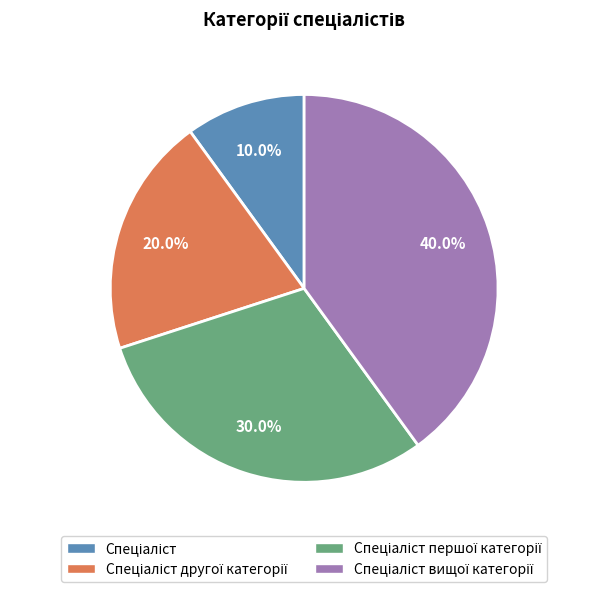

Is there a majority slice in this chart?

No